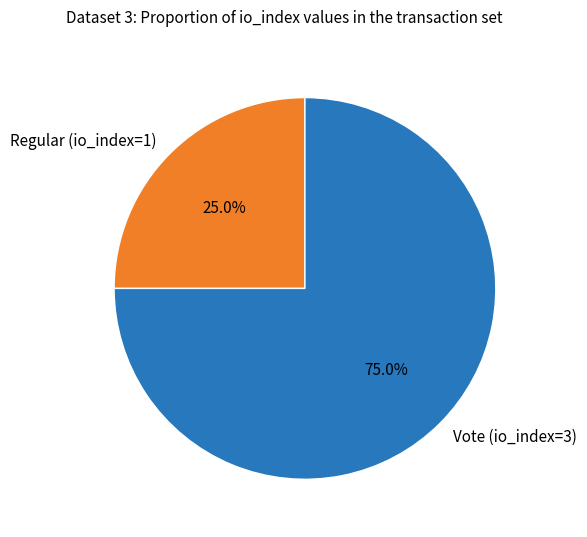

How much of the chart is everything except Vote (io_index=3)?

25.0%